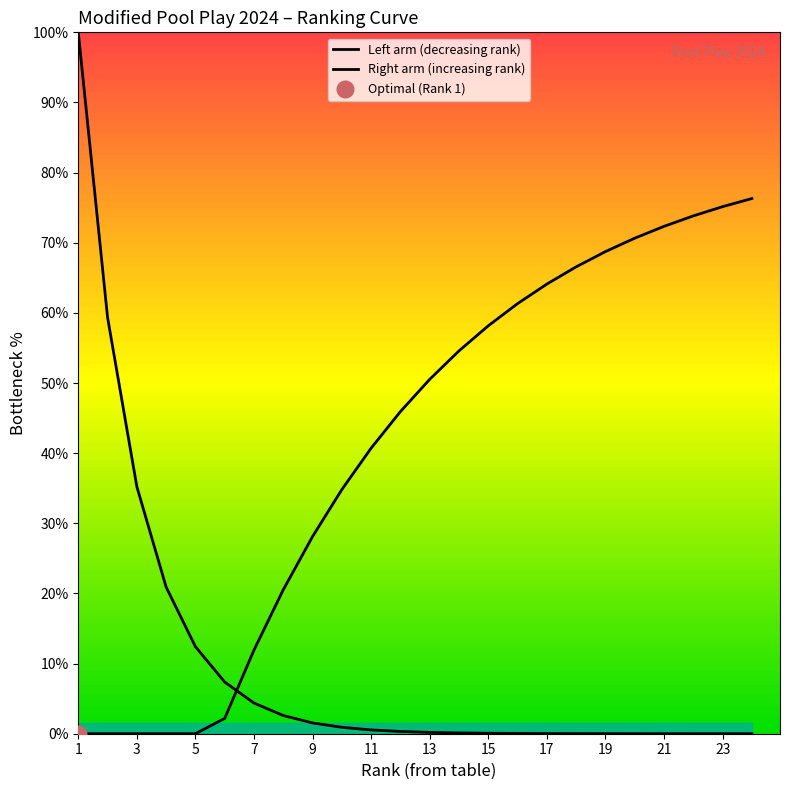

How many distinct data groups are displayed?

2